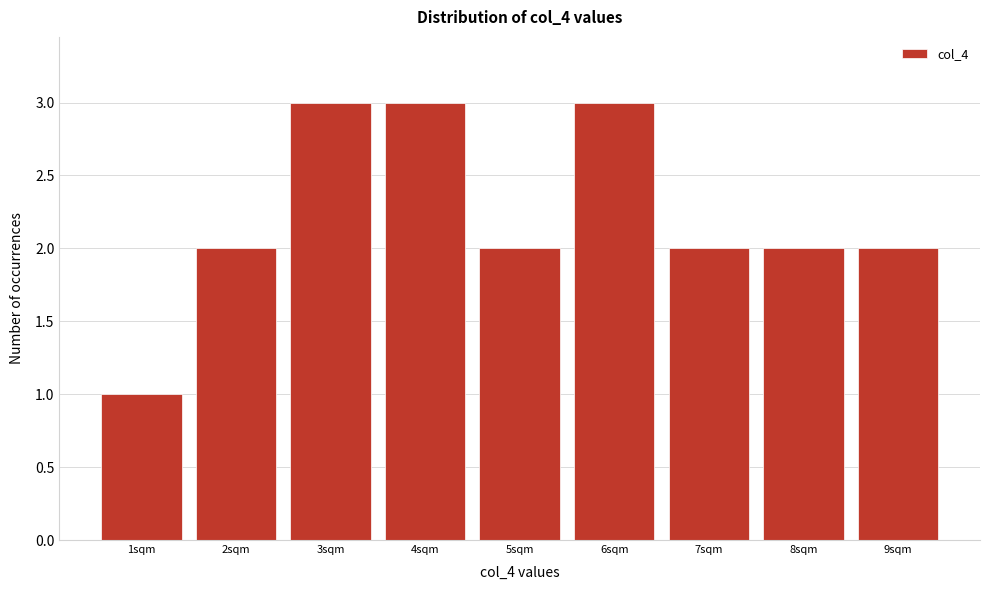

Reading right to left, extract all data points from this chart.

2	2	2	3	2	3	3	2	1